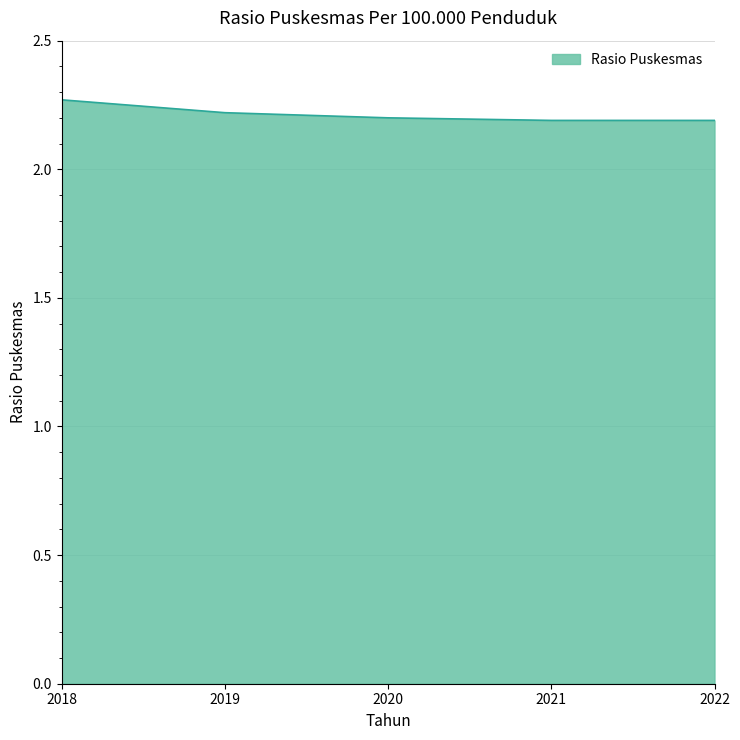

Count the values in the range 2 to 3.

5